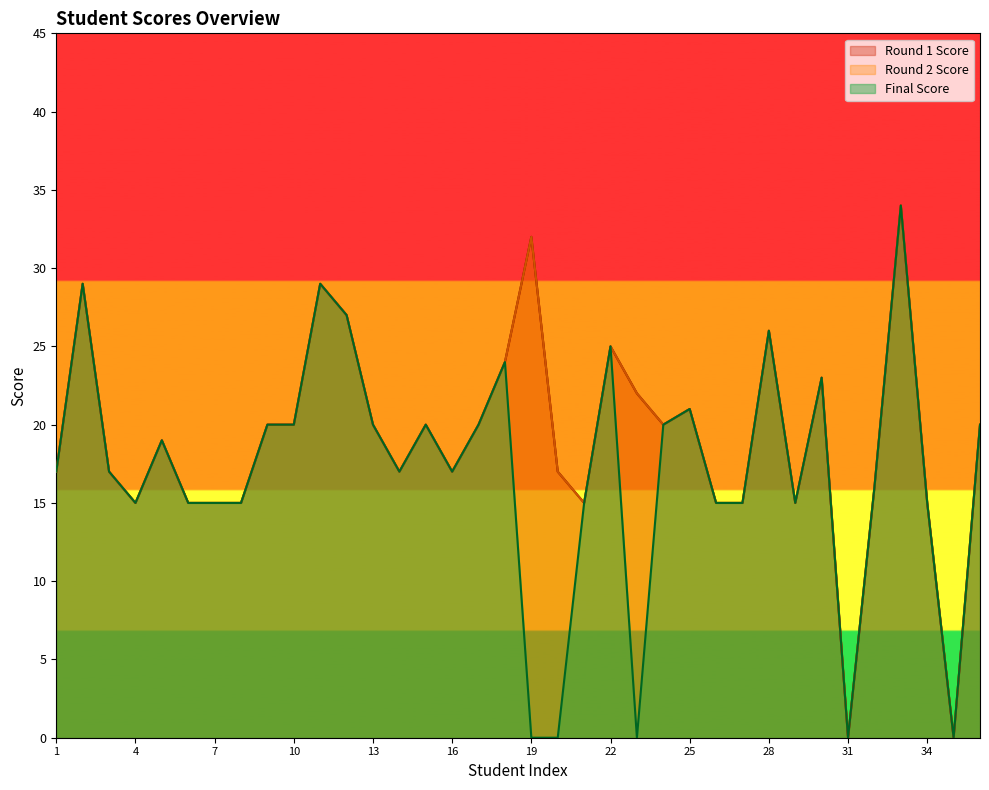

Count the number of categories in the chart.

36